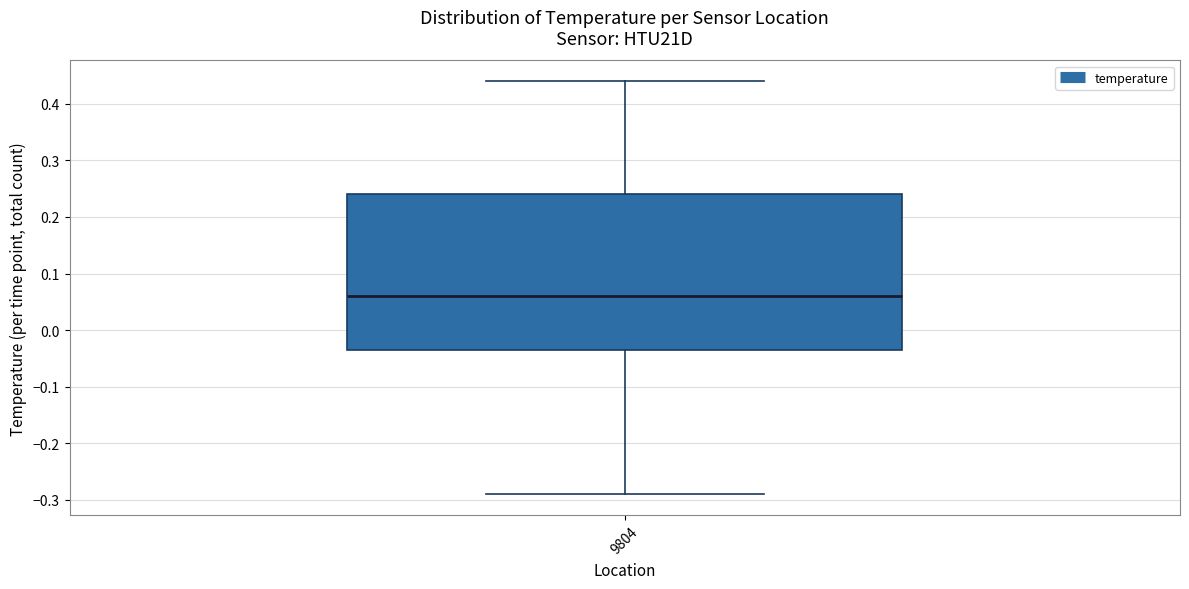

Read this box plot against the y-axis: the position of the median line, the range covered by the box, and the ends of both whiskers. The values are not printed on the chart, so give them approximately, as read against the axis.

median 0.06, box -0.03 to 0.24, whiskers -0.29 to 0.44